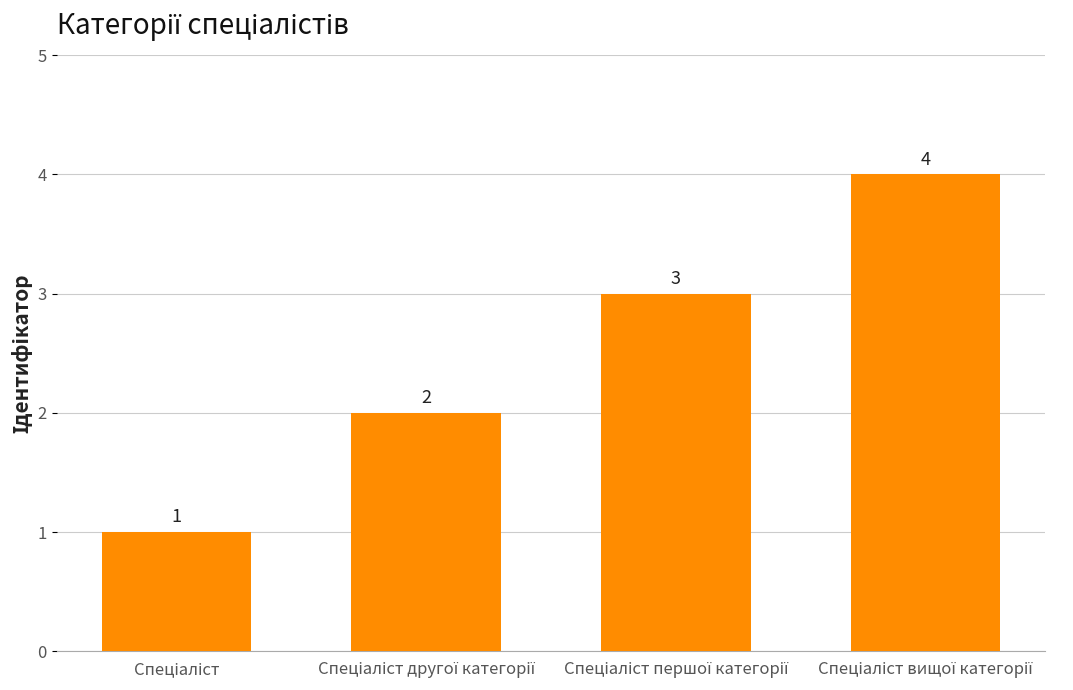

Are the bars horizontal?

No